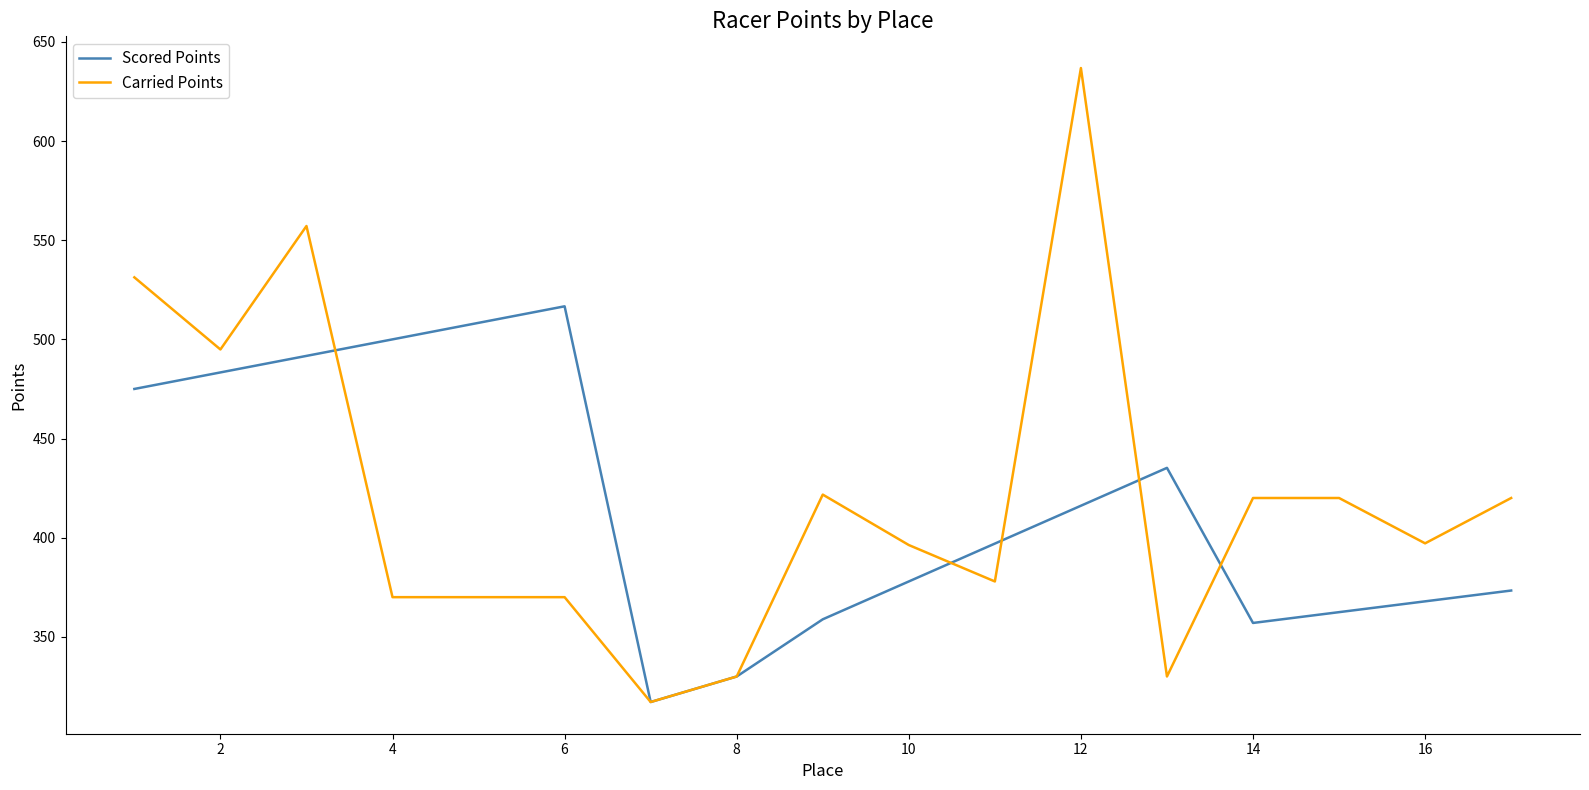

List the series in order of their peak value, highest first.

Carried Points, Scored Points